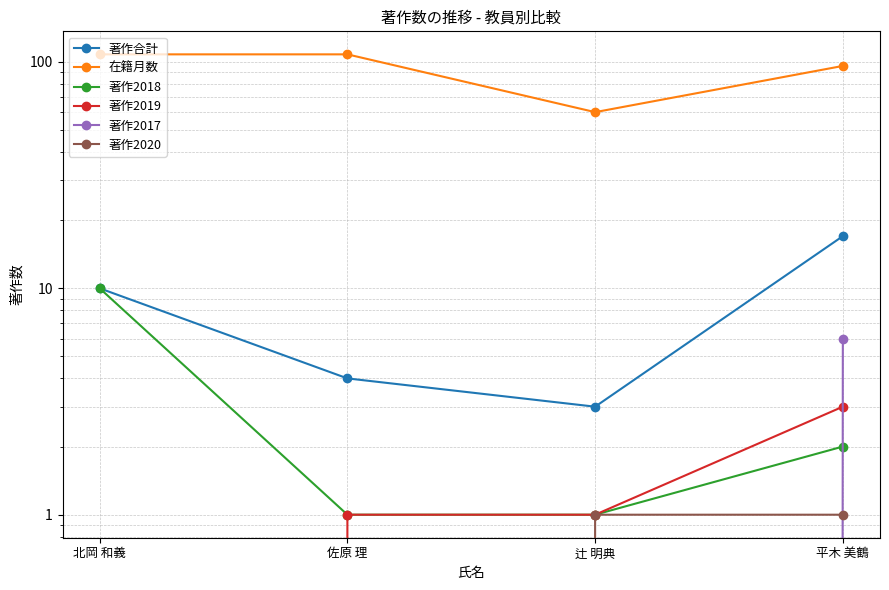

The 著作2019 series shows 1 at 辻 明典. True or false?

False